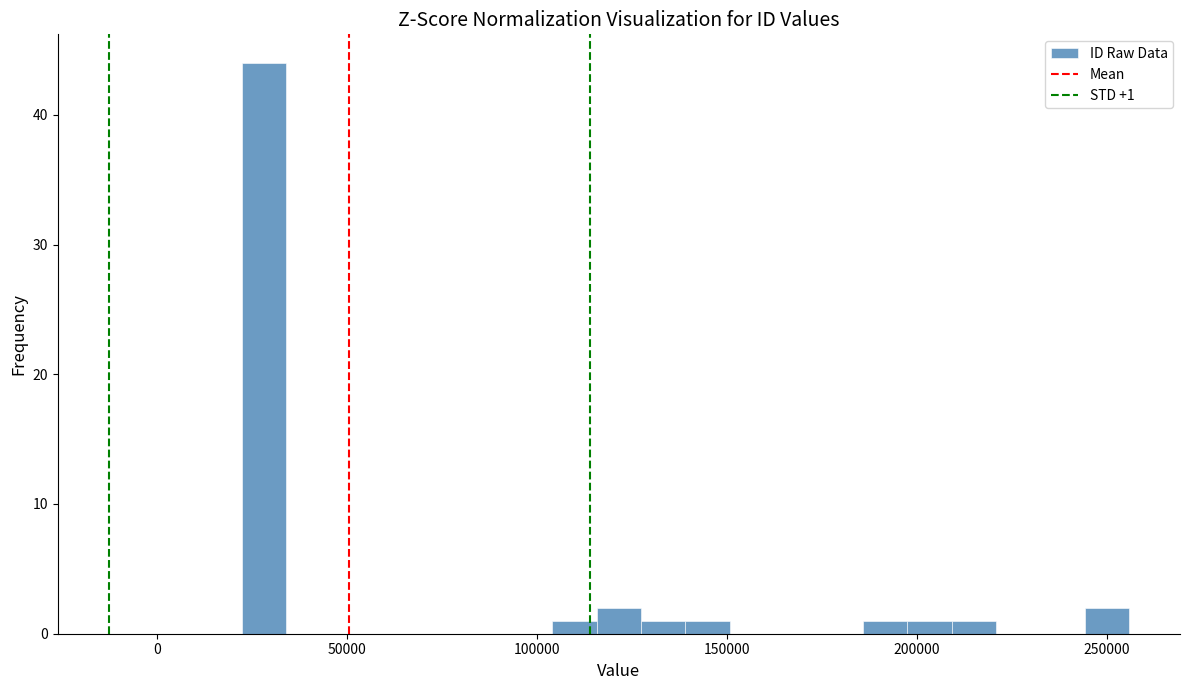

Read against the x-axis, roughly where is the centre of the tallest bar?

30000